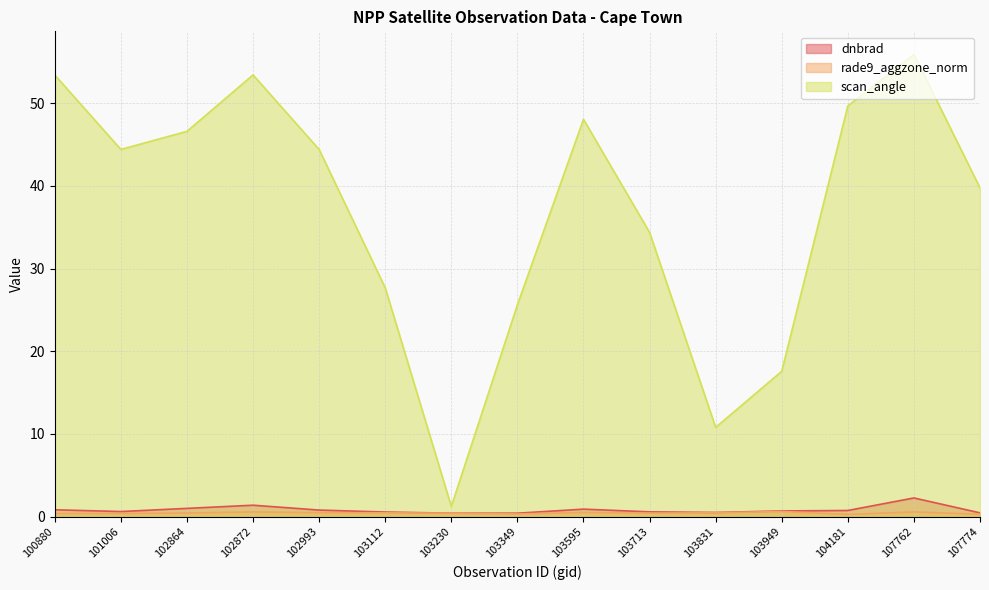

Reading left to right, list all the values displayed in this chart.

dnbrad: 0.8	0.6	1.0	1.4	0.8	0.6	0.4	0.4	0.9	0.6	0.5	0.7	0.7	2.3	0.5
rade9_aggzone_norm: 0.4	0.4	0.4	0.6	0.5	0.5	0.4	0.3	0.5	0.4	0.5	0.6	0.3	0.6	0.3
scan_angle: 53.4	44.4	46.6	53.4	44.4	27.7	1.2	25.6	48.1	34.4	10.8	17.6	49.7	55.9	39.8